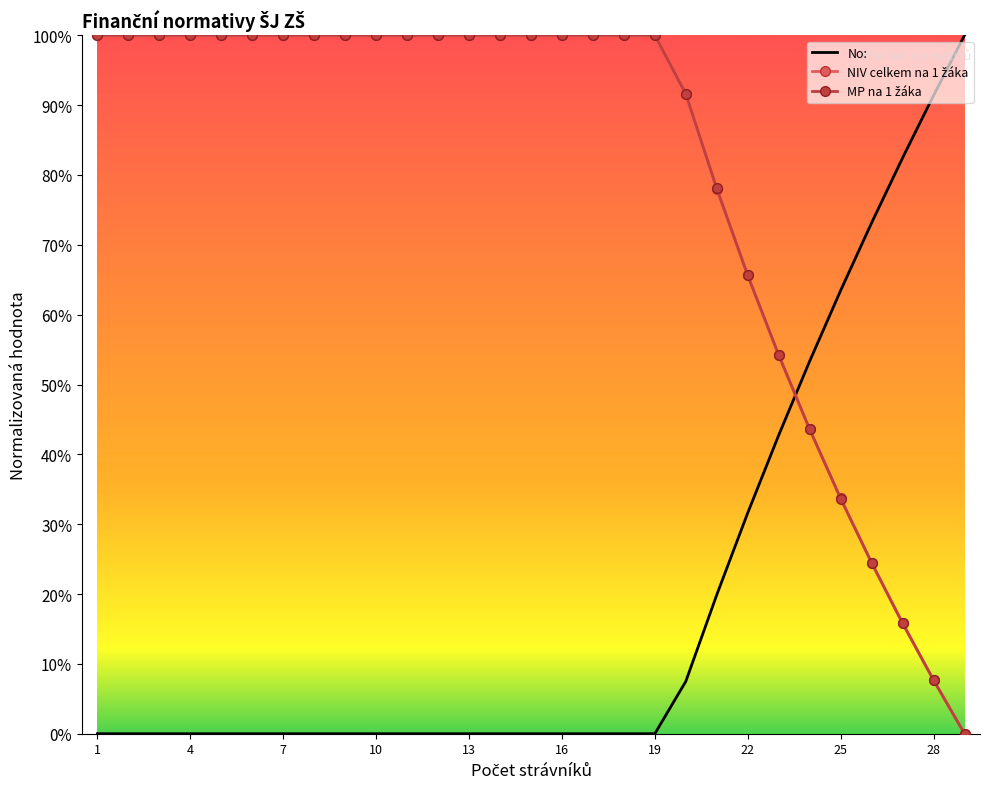

What is the difference between the maximum and minimum values in the MP na 1 žáka series?

100.0